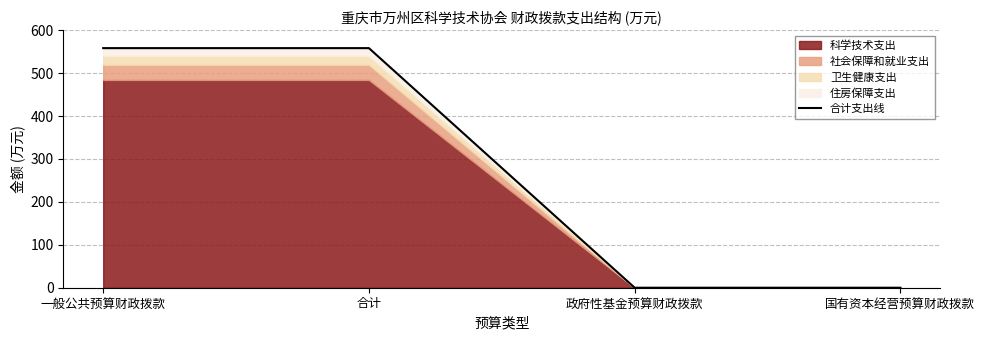

How many values are above zero?

2